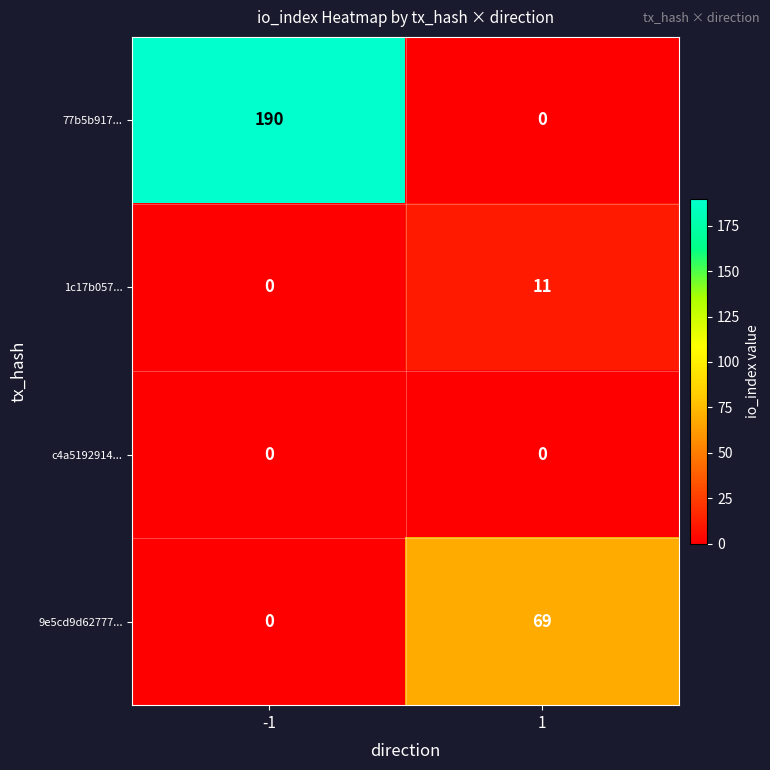

What is the difference between the highest and lowest values at 1?

69